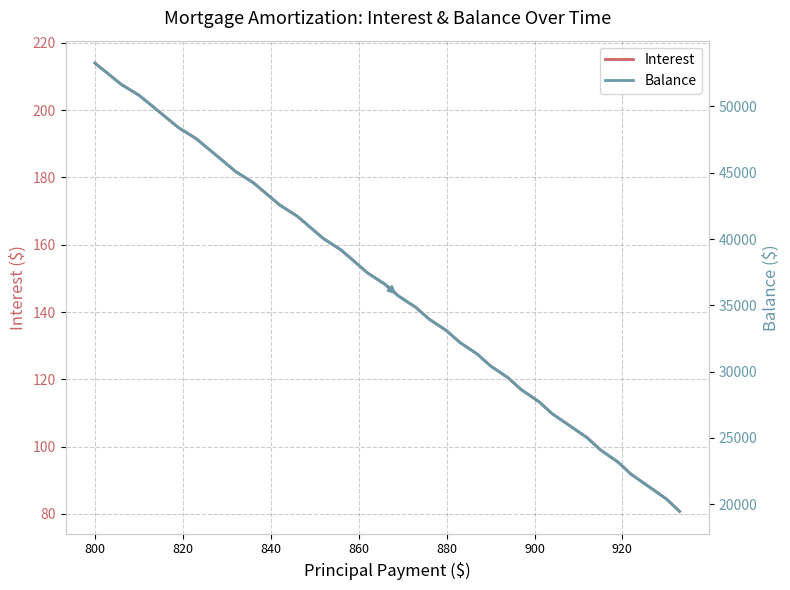

True or false: Interest and Balance cross at least once.

False